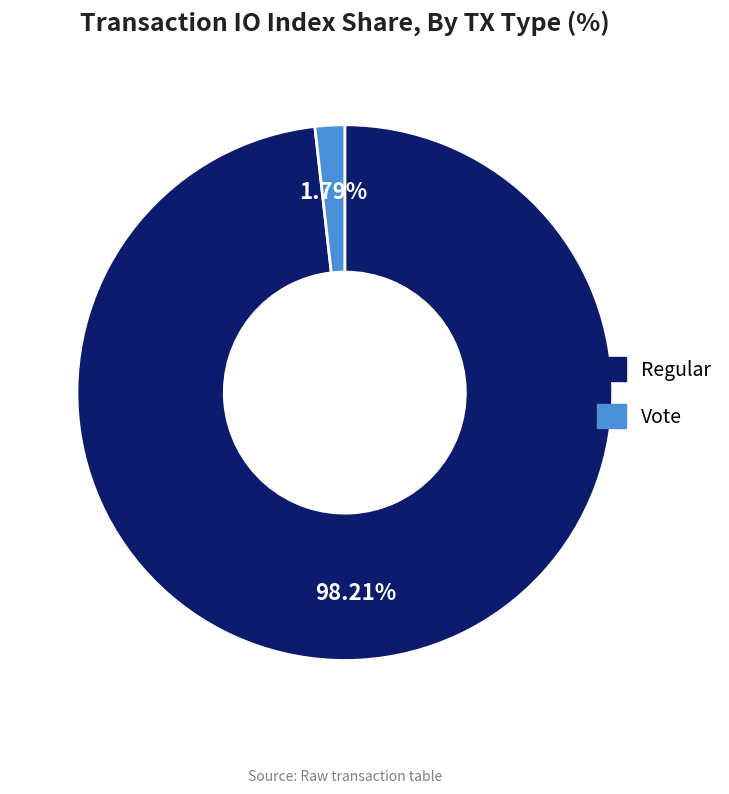

What is the largest slice in the pie chart?

Regular